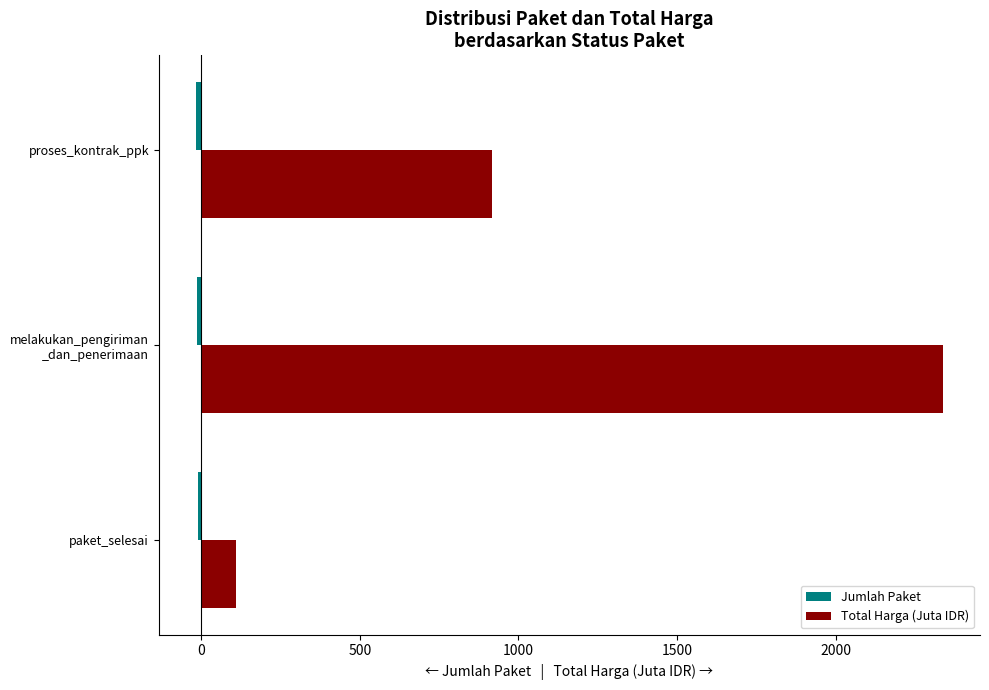

What is the average value of the Total Harga (Juta IDR) series?

1122.0